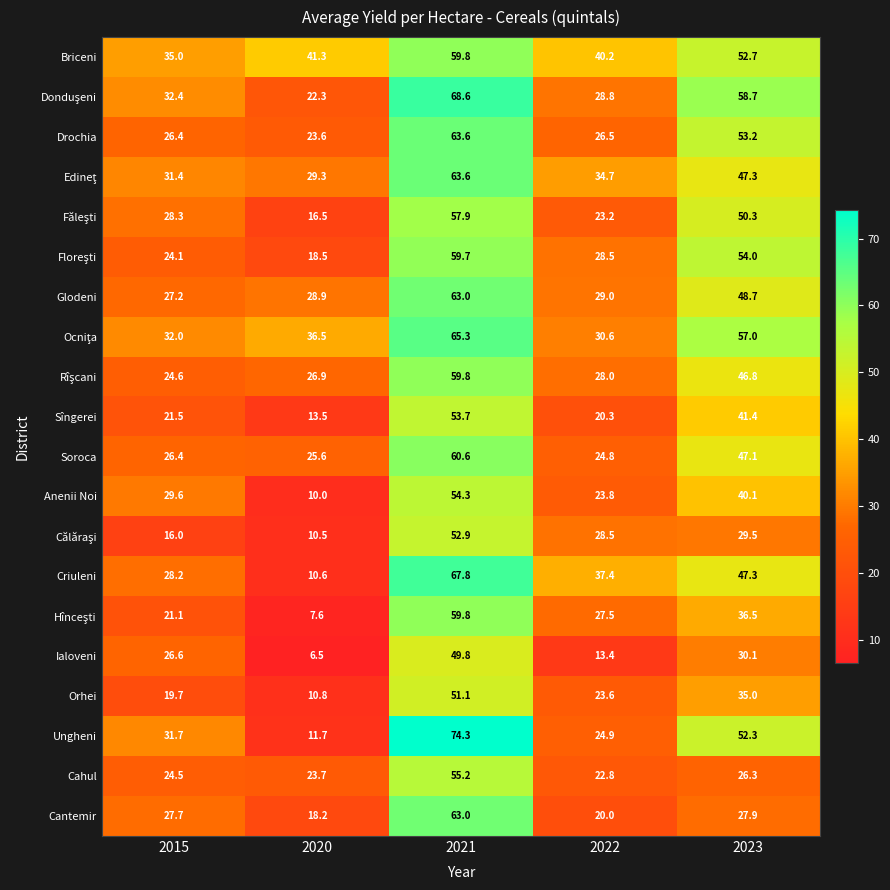

Rank the categories by Ungheni value from lowest to highest.

2020, 2022, 2015, 2023, 2021